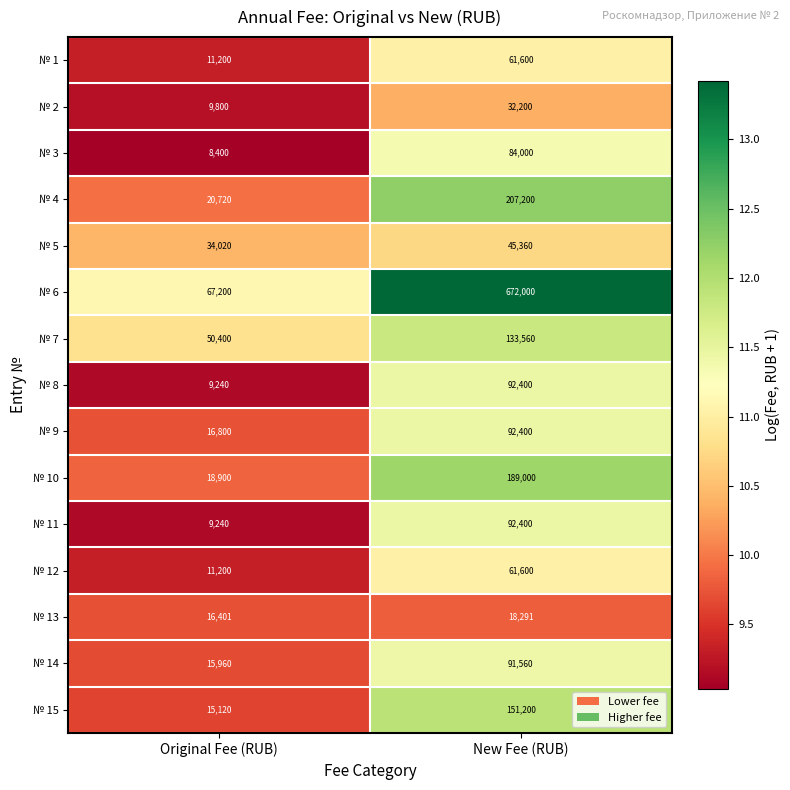

True or false: № 12 has a value of 100359 at New Fee (RUB).

False